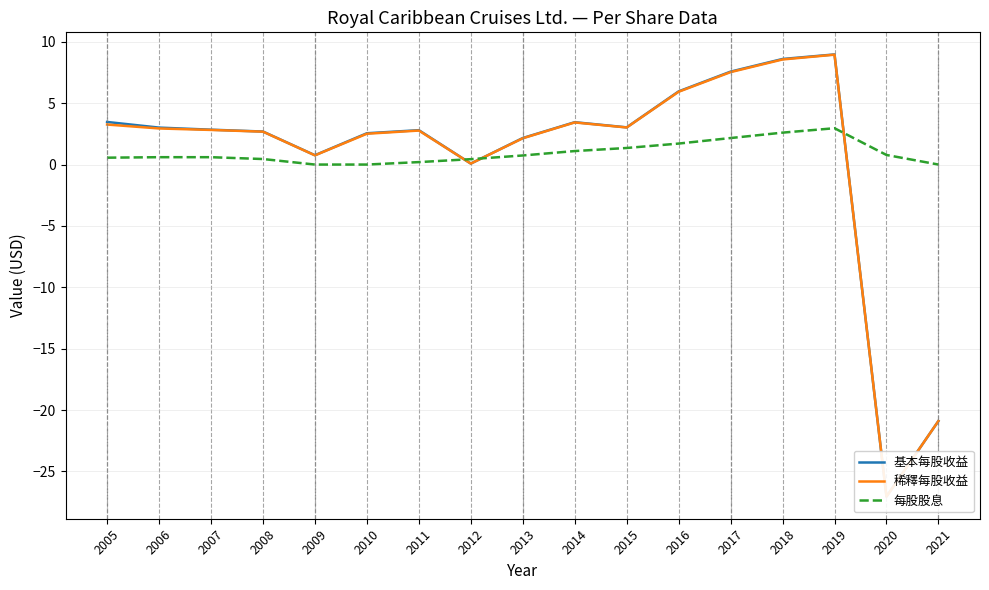

What is the sum of the 基本每股收益 values at 2013 and 2008?

4.8